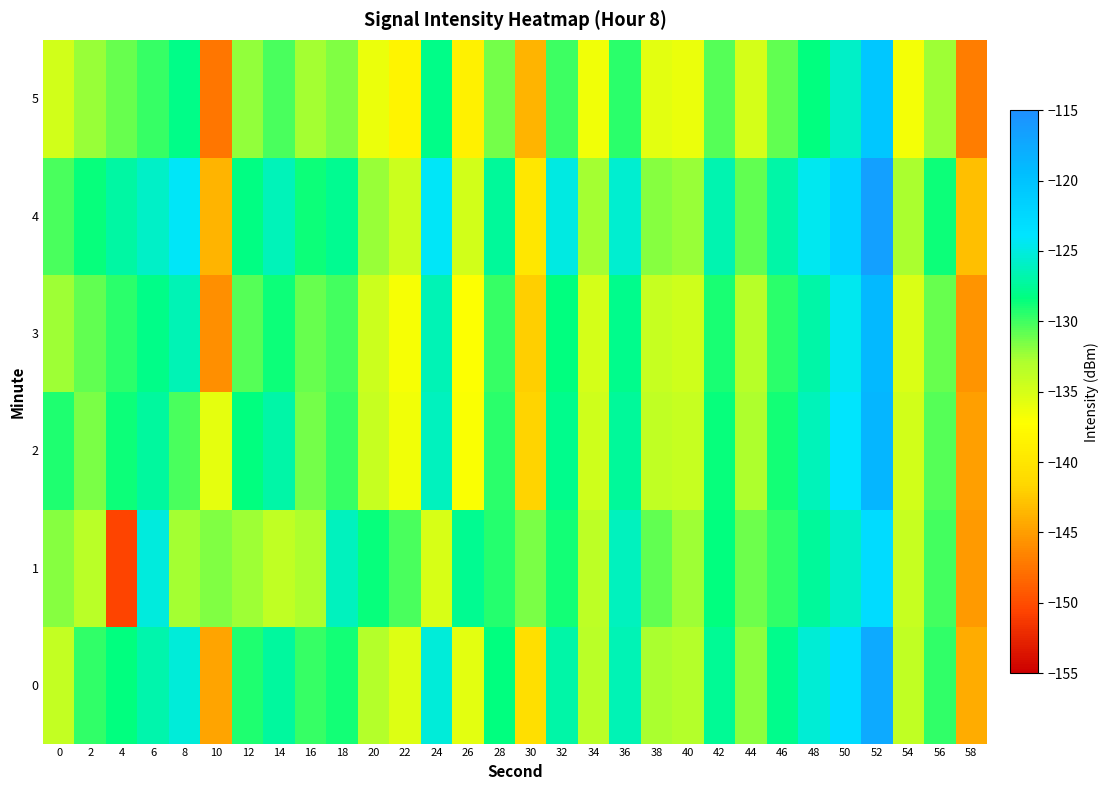

Which category has the lowest value across all series?

4